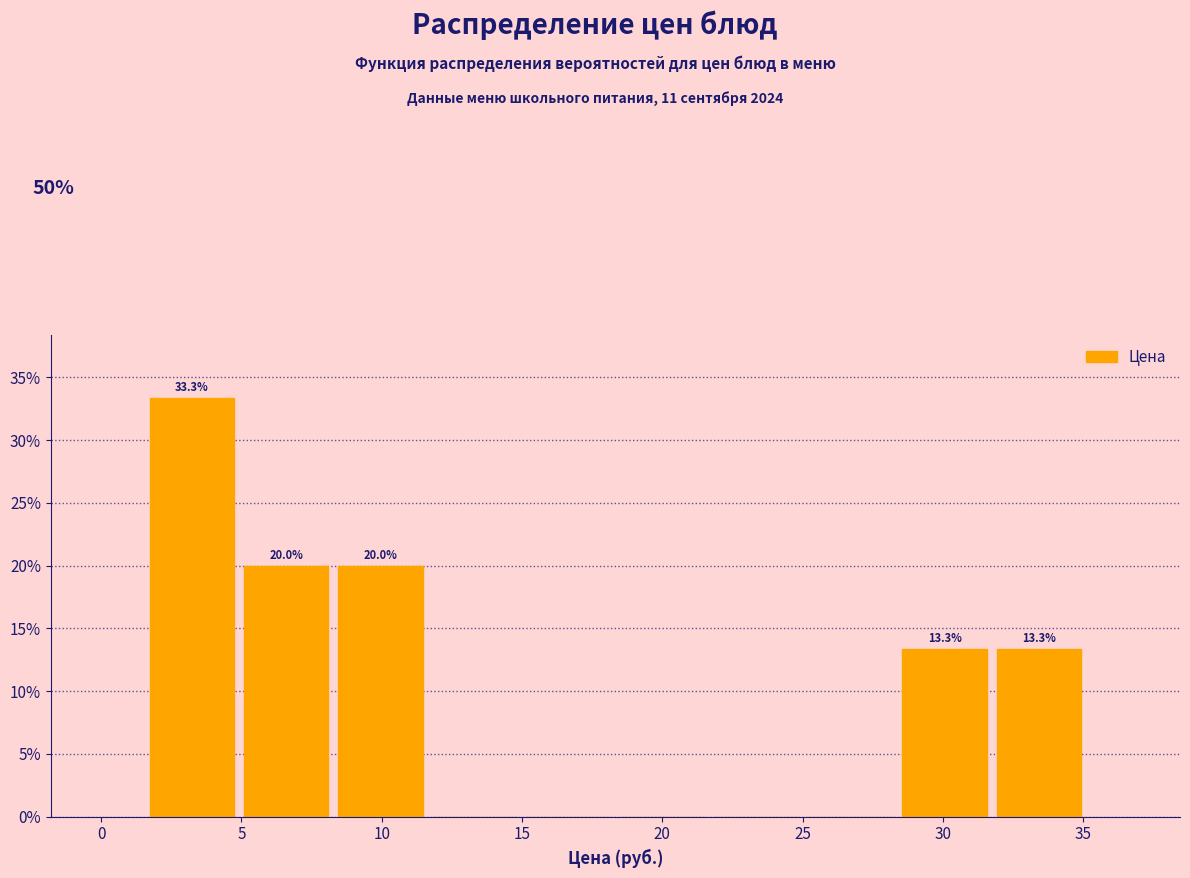

Over which range of the x-axis is the bar tallest?

1.5 to 5.0